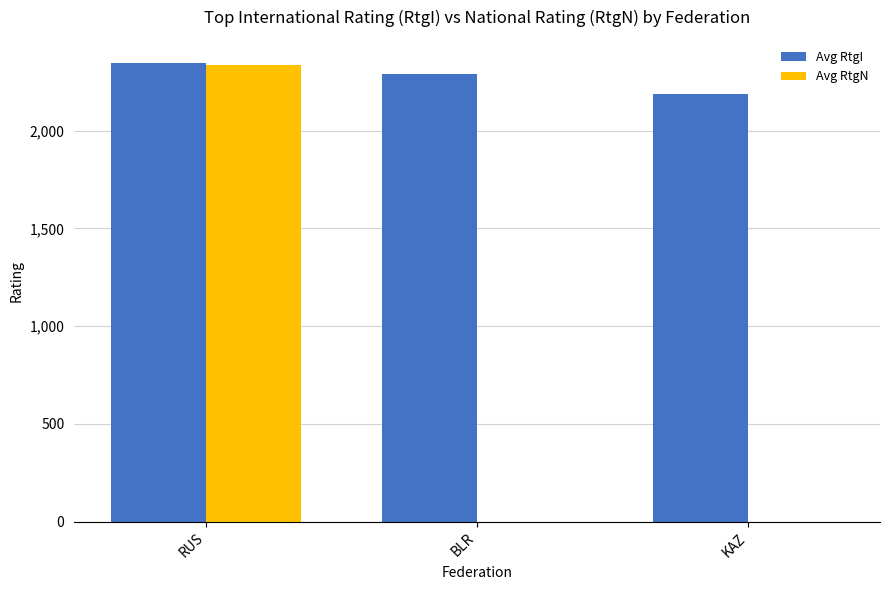

The value of Avg RtgI at KAZ is 1087. True or false?

False